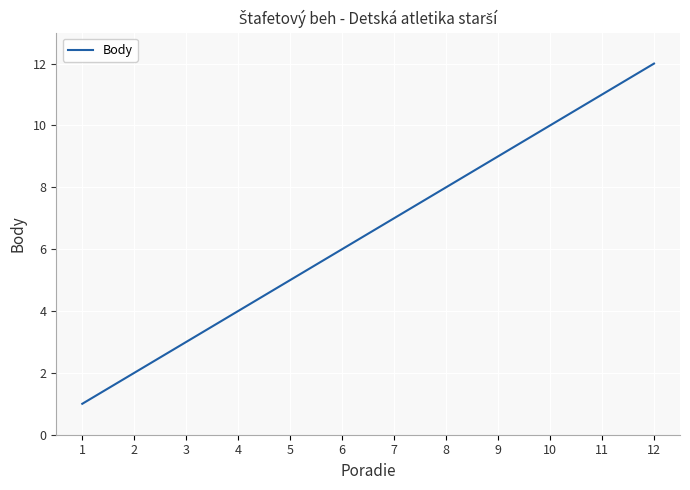

True or false: the data shows 3 at 5.

False